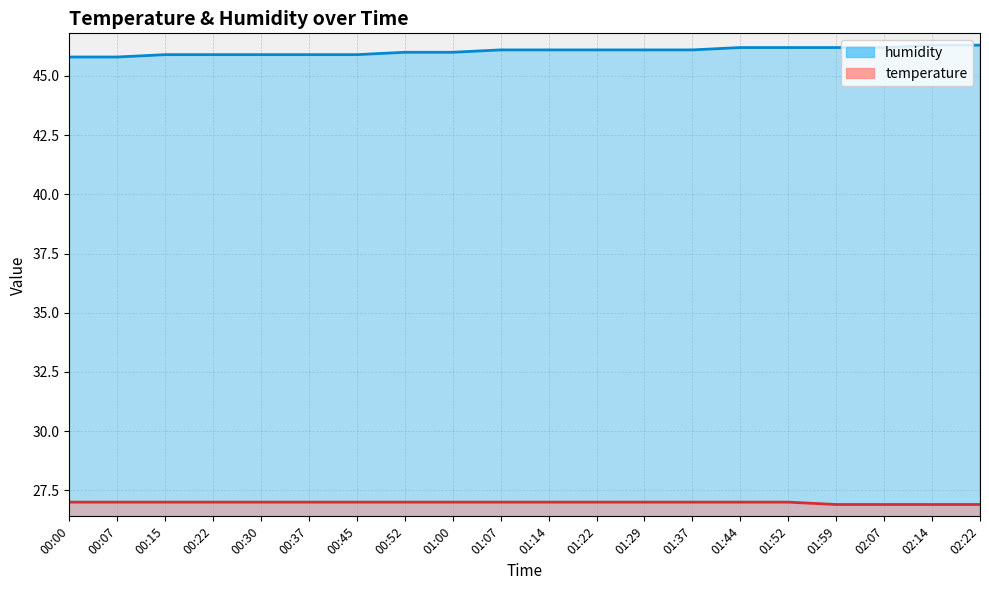

True or false: humidity has a value of 65.3 at 01:29.

False